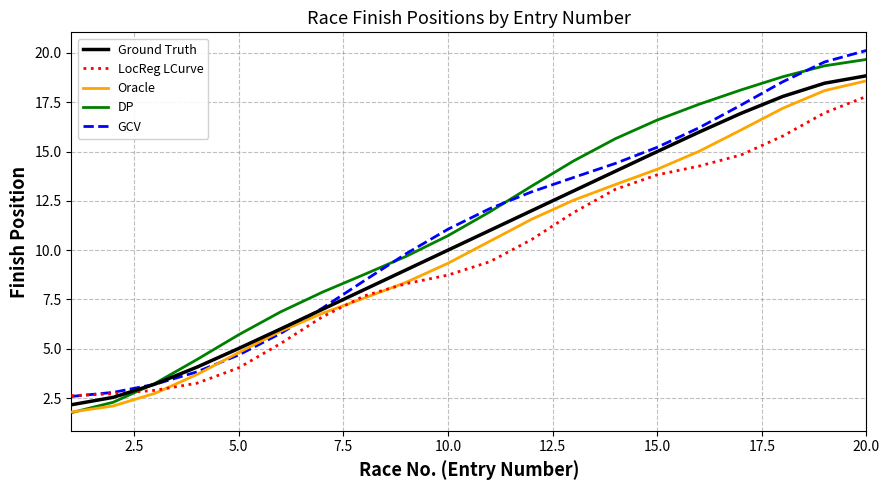

What is the maximum value for LocReg LCurve?

17.8